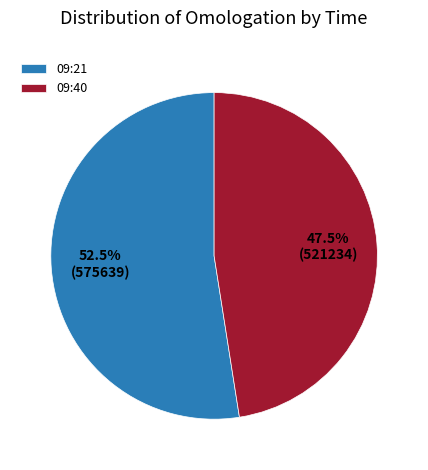

What is the change in value from 09:21 to 09:40?

-54405